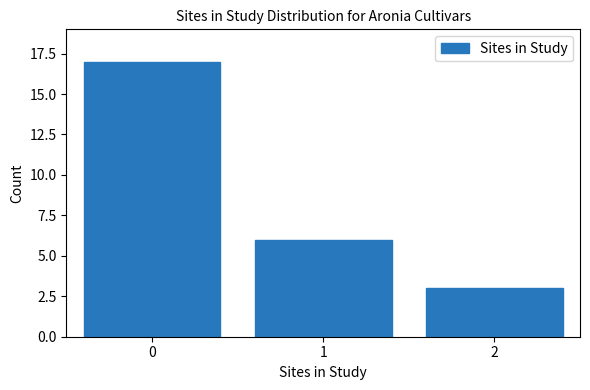

Reading right to left, transcribe all the data shown in this chart.

2=3	1=6	0=17